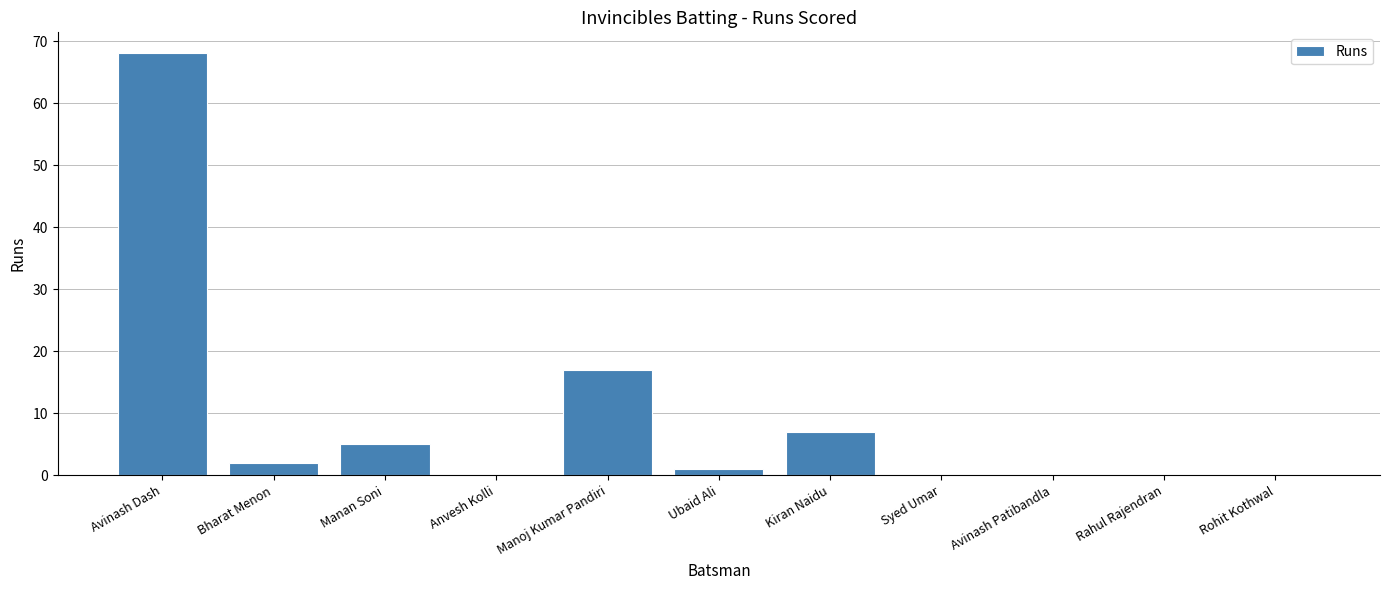

True or false: the data shows 0 at Rohit Kothwal.

True